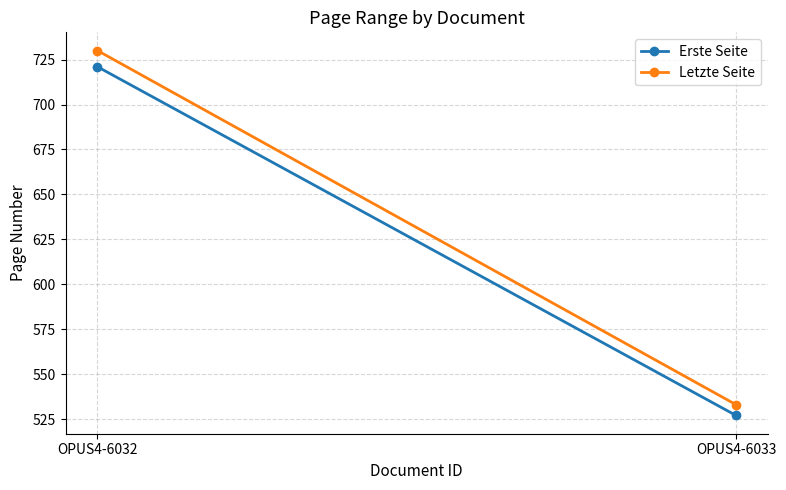

Reading left to right, extract all data points from this chart.

Erste Seite: 721	527
Letzte Seite: 730	533